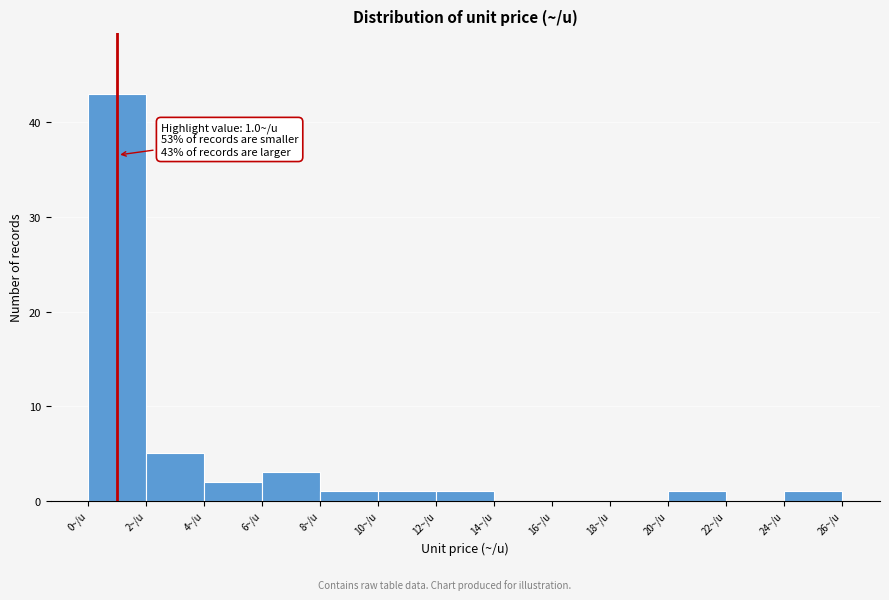

Over which range of the x-axis is the bar tallest?

0 to 2